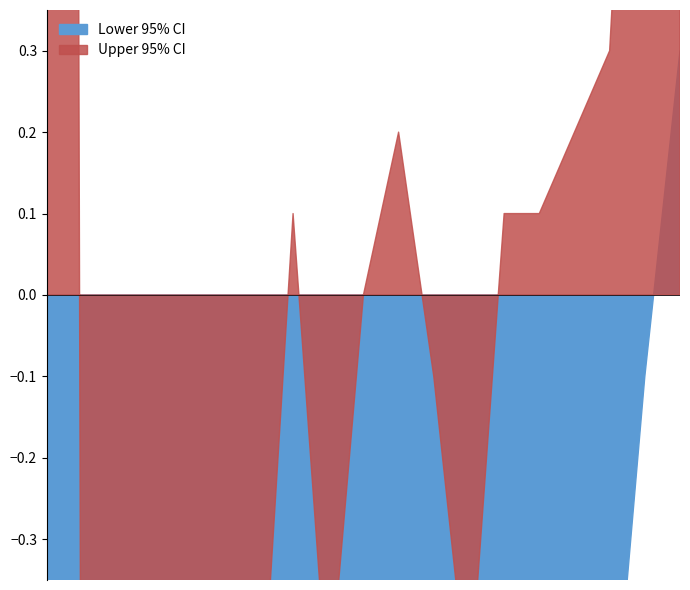

Reading left to right, extract all data points from this chart.

Lower 95% CI: -2.6	-999.0	-1.7	-2.2	-2.3	-2.0	-1.3	-1.2	-1.3	-1.8	0.3	-0.9	-1.6	-11.0	-0.1	-0.8	-0.6	-0.8	-1.2	-2.1
Upper 95% CI: -1.1	-999.0	0.1	-0.7	-0.6	-0.6	0.0	-0.1	0.2	-0.6	5.5	0.1	-0.5	14.7	1.1	0.1	0.3	0.2	-0.5	-1.3